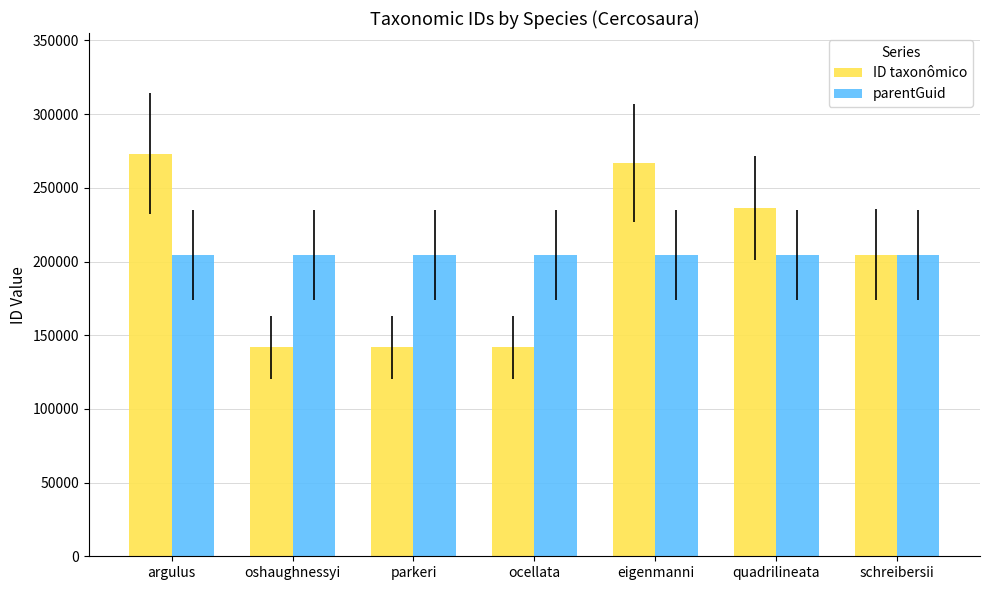

What is the approximate value of parentGuid at parkeri?

204181